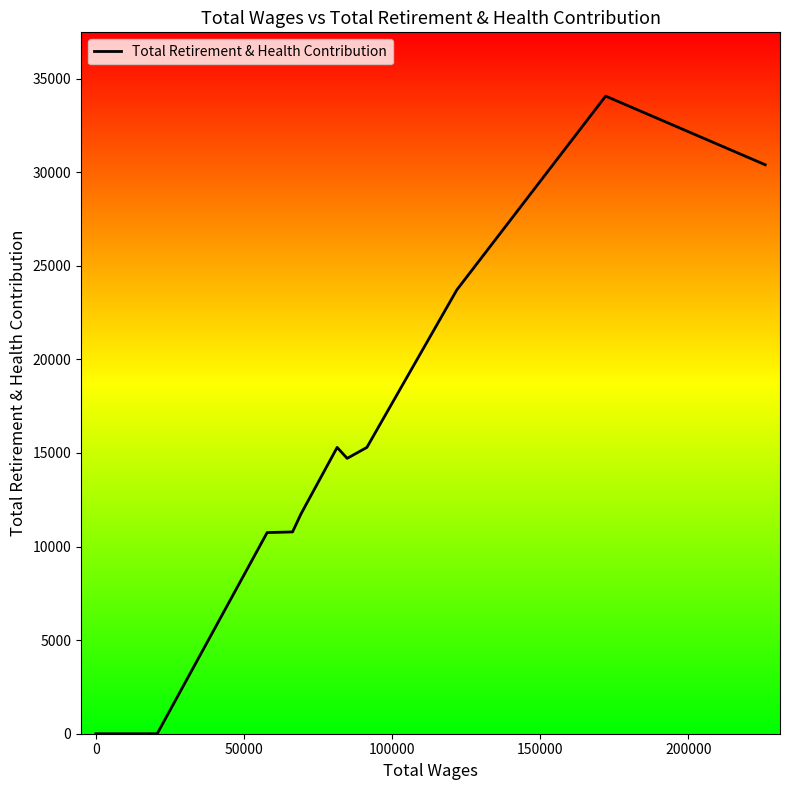

Does the chart have visible grid lines?

No